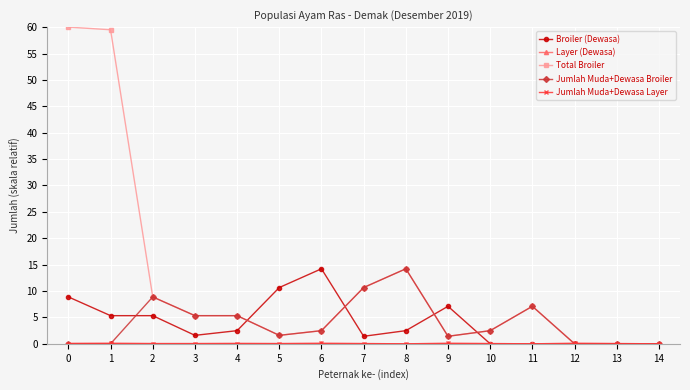

Does the chart display data point markers on the line(s)?

Yes